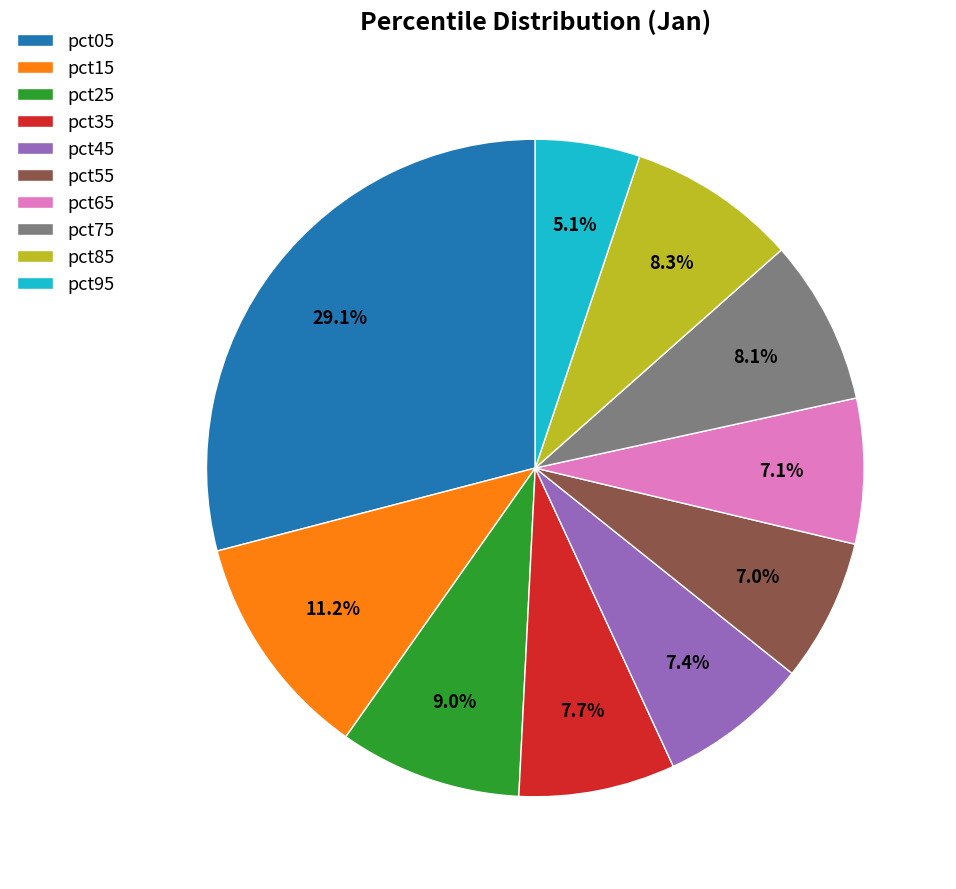

Is pct85 the majority of the pie?

No